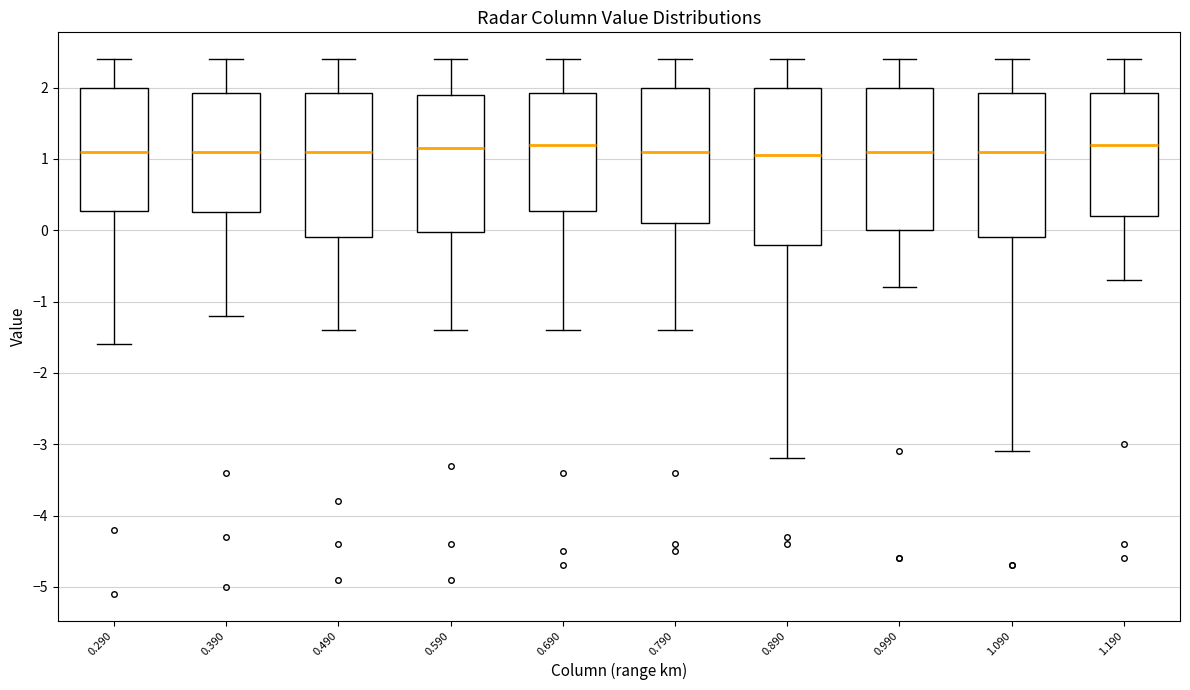

Reading left to right, transcribe this box plot: for each box, give where its median line is, the range the box spans, and where its two whiskers end, as read against the y-axis. The values are not printed on the chart, so give them approximately, as read against the axis.

0.290: median 1.1, box 0.3 to 2.0, whiskers -1.6 to 2.4
0.390: median 1.1, box 0.3 to 1.9, whiskers -1.2 to 2.4
0.490: median 1.1, box -0.1 to 1.9, whiskers -1.4 to 2.4
0.590: median 1.2, box 0.0 to 1.9, whiskers -1.4 to 2.4
0.690: median 1.2, box 0.3 to 1.9, whiskers -1.4 to 2.4
0.790: median 1.1, box 0.1 to 2.0, whiskers -1.4 to 2.4
0.890: median 1.1, box -0.2 to 2.0, whiskers -3.2 to 2.4
0.990: median 1.1, box 0.0 to 2.0, whiskers -0.8 to 2.4
1.090: median 1.1, box -0.1 to 1.9, whiskers -3.1 to 2.4
1.190: median 1.2, box 0.2 to 1.9, whiskers -0.7 to 2.4